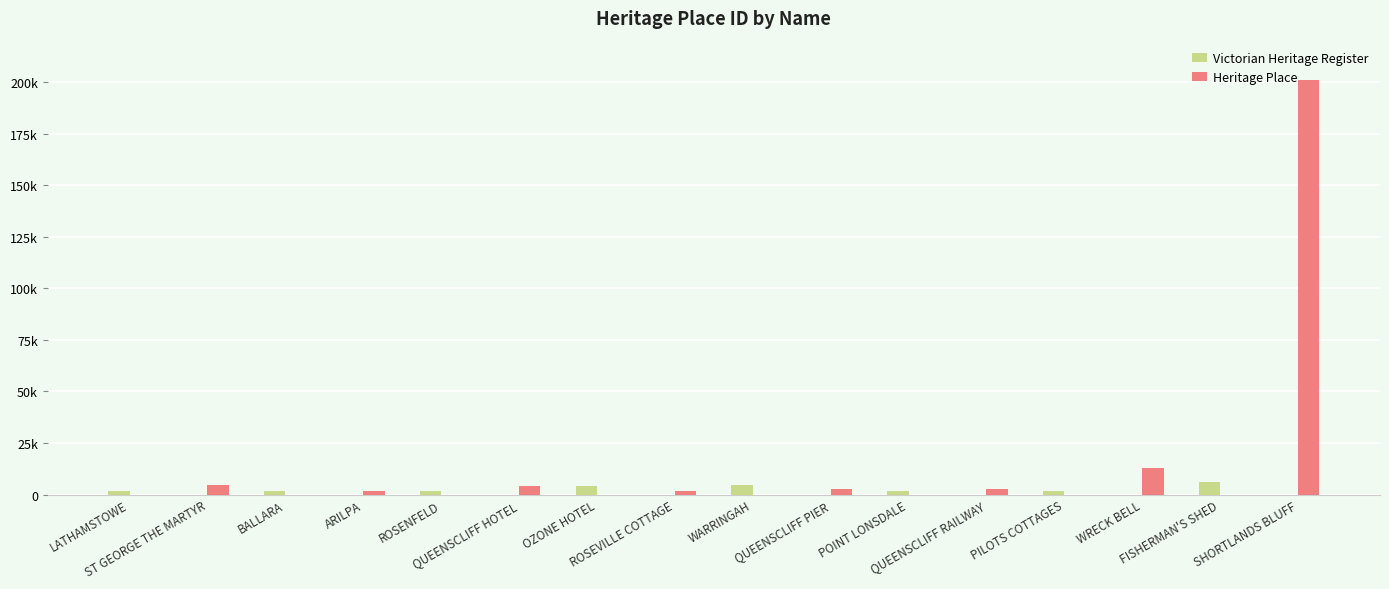

The Victorian Heritage Register series shows 1648 at LATHAMSTOWE. True or false?

True